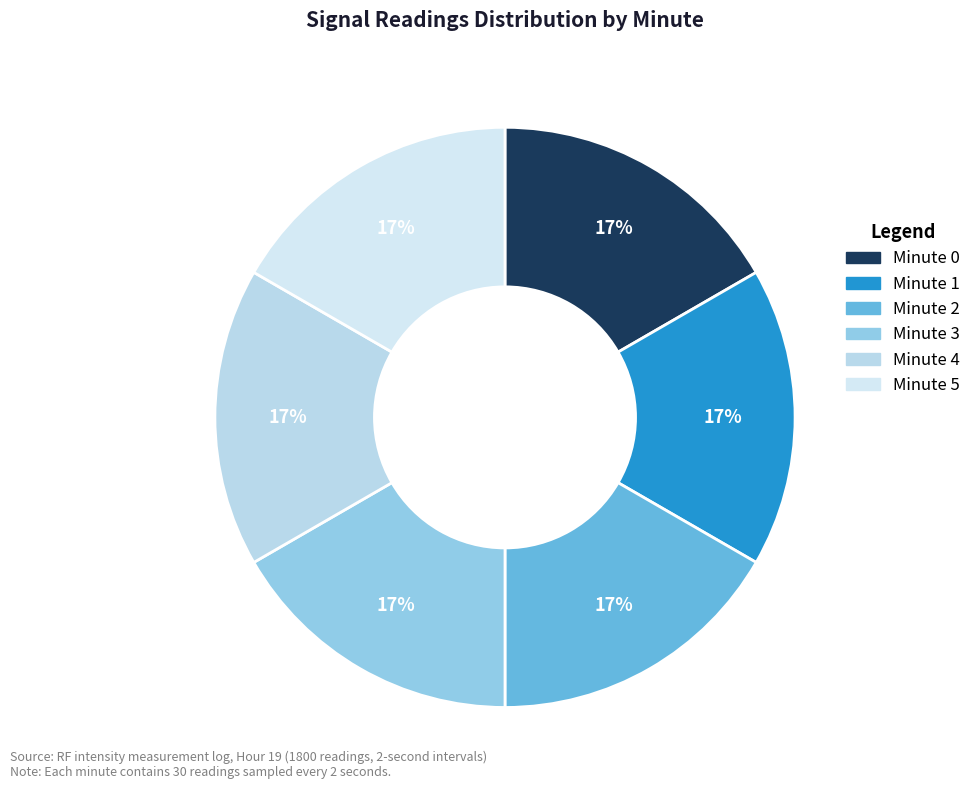

Rank the categories by value from lowest to highest.

minute 4, minute 5, minute 3, minute 2, minute 1, minute 0